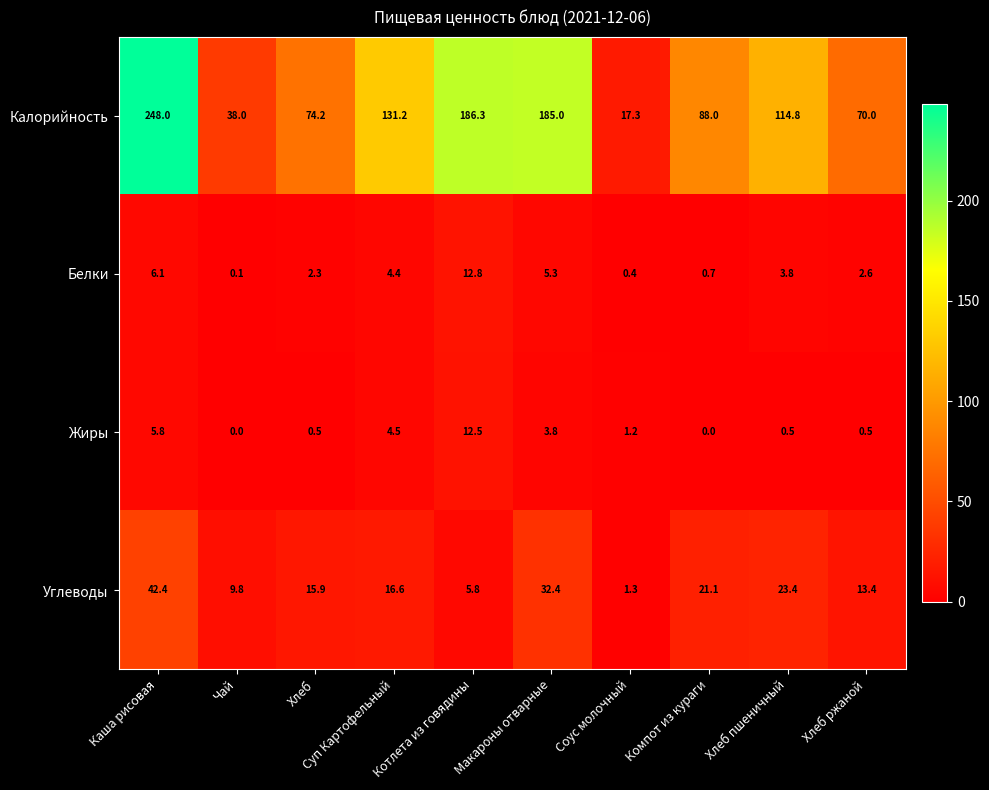

Rank the categories by Белки value from highest to lowest.

Котлета из говядины, Каша рисовая, Макароны отварные, Суп Картофельный, Хлеб пшеничный, Хлеб ржаной, Хлеб, Компот из кураги, Соус молочный, Чай